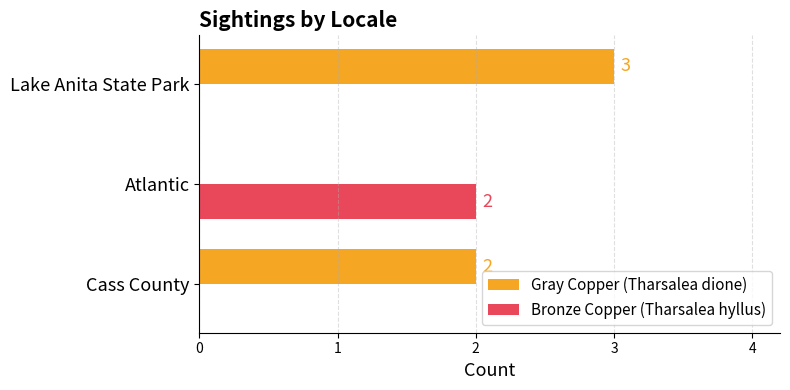

Which series changed the most between Atlantic and Lake Anita State Park?

Gray Copper (Tharsalea dione)